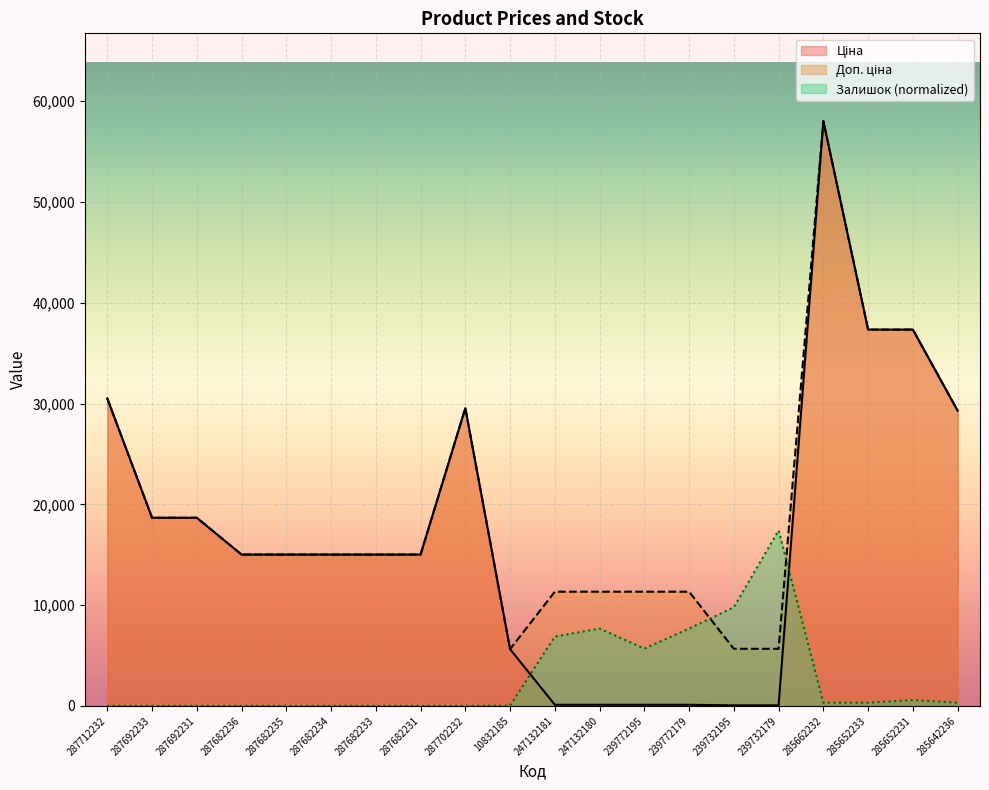

The value of Залишок at 285652231 is 582.1. True or false?

True